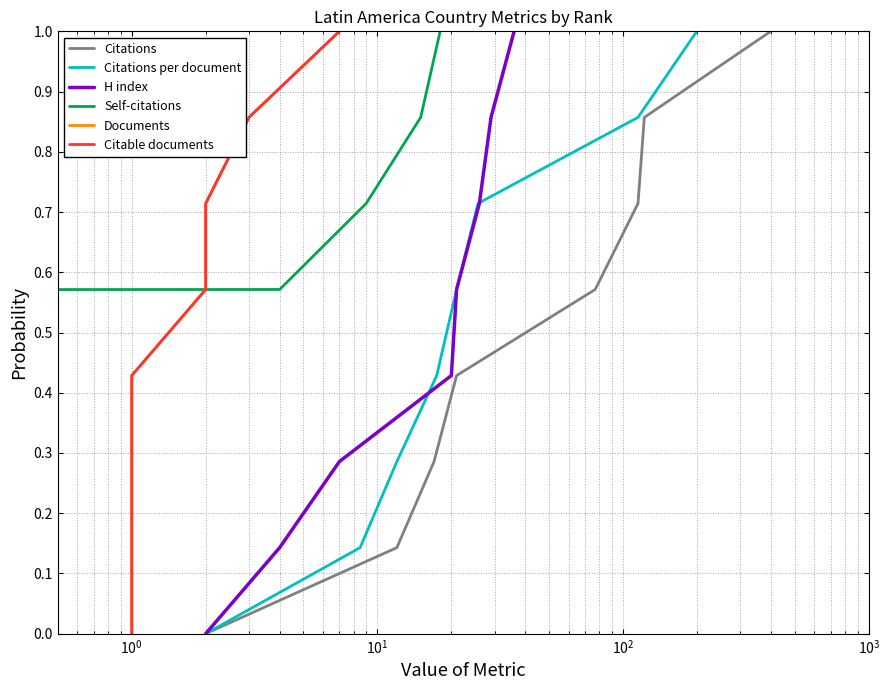

What is the highest value of the Citations series?

1.0